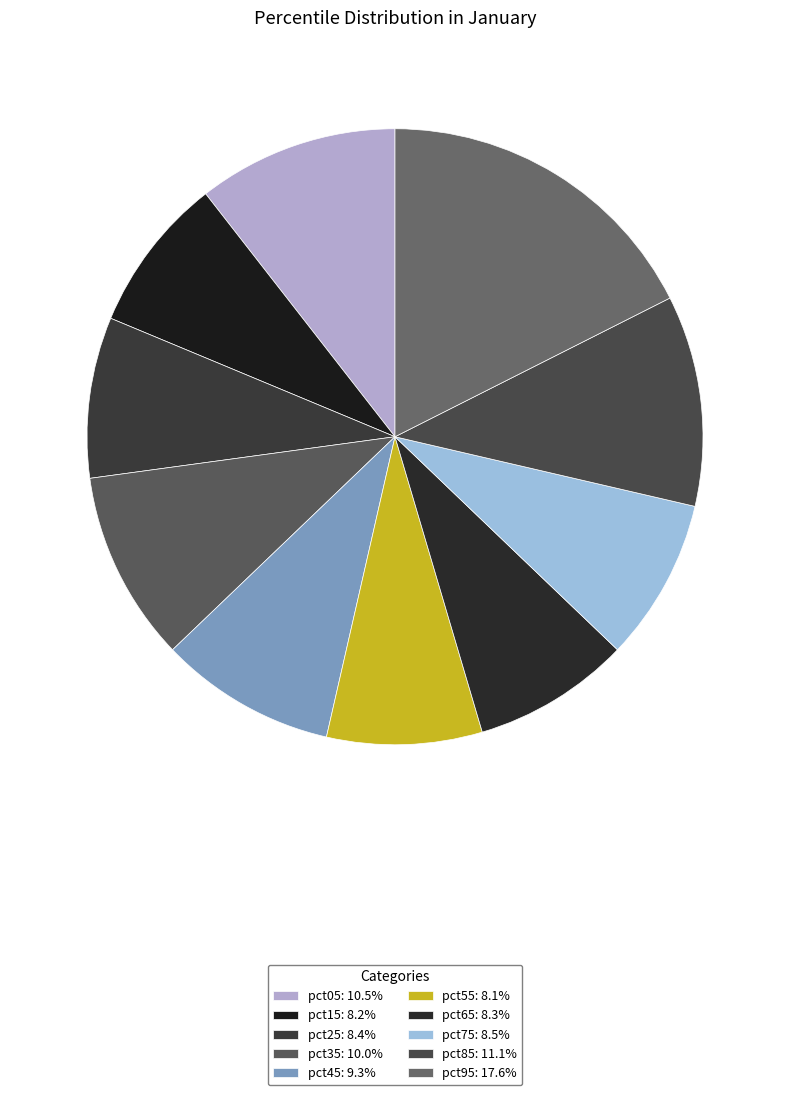

Which category has the smallest portion of the pie?

pct55